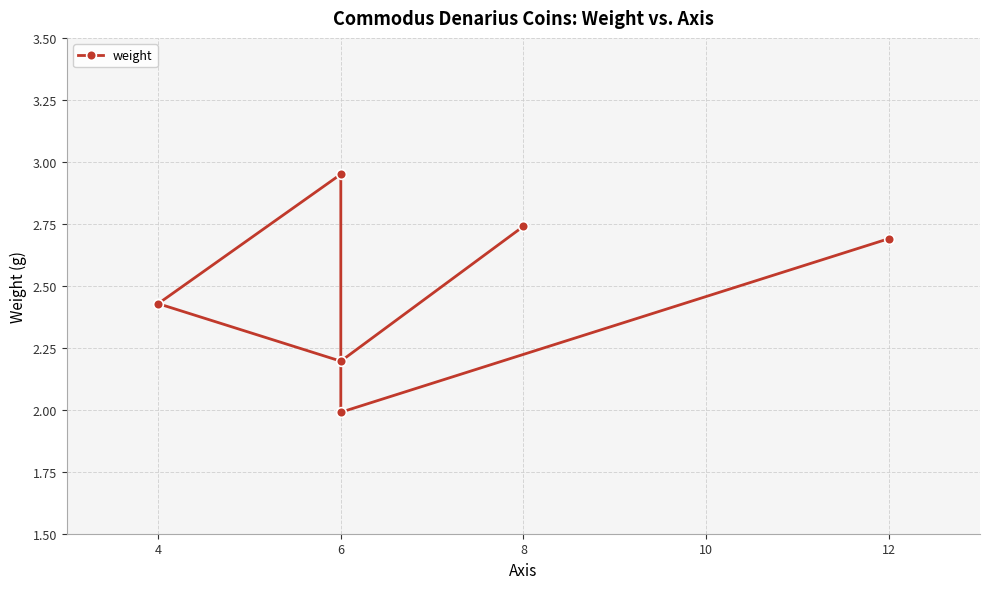

Where is the data nearest to the value 2?

6